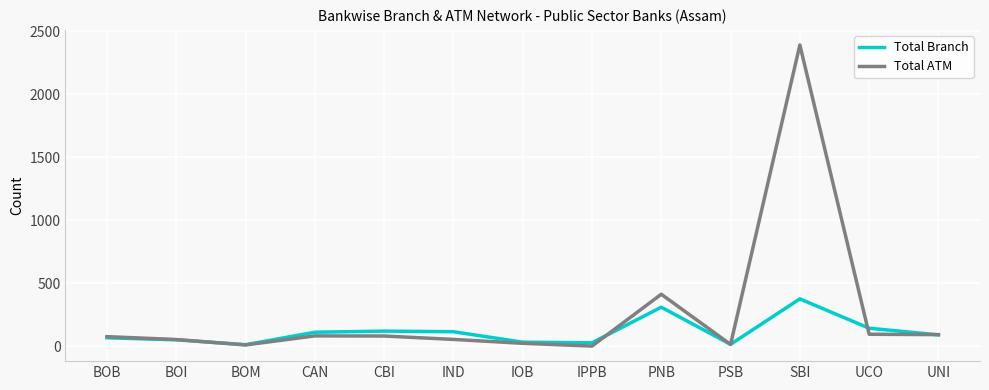

List the series in order of their overall mean, highest first.

Total ATM, Total Branch